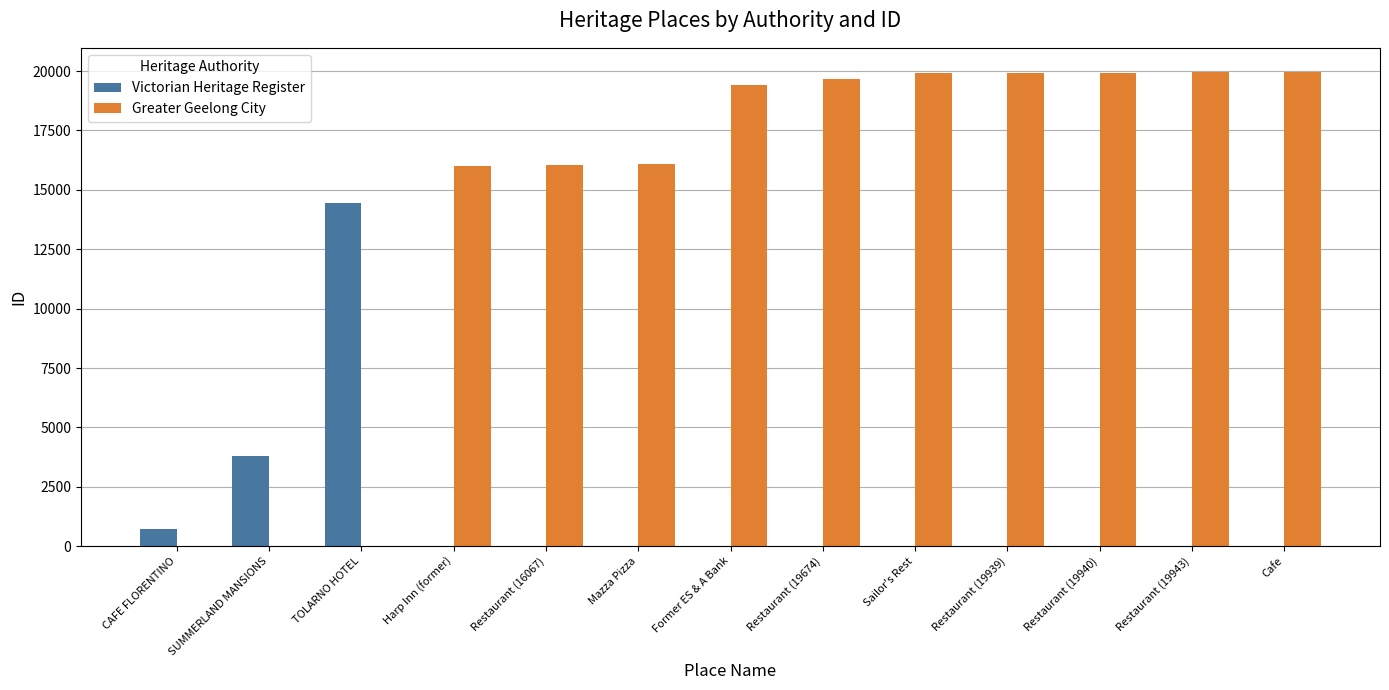

At which label is Victorian Heritage Register closest to 7217?

SUMMERLAND MANSIONS